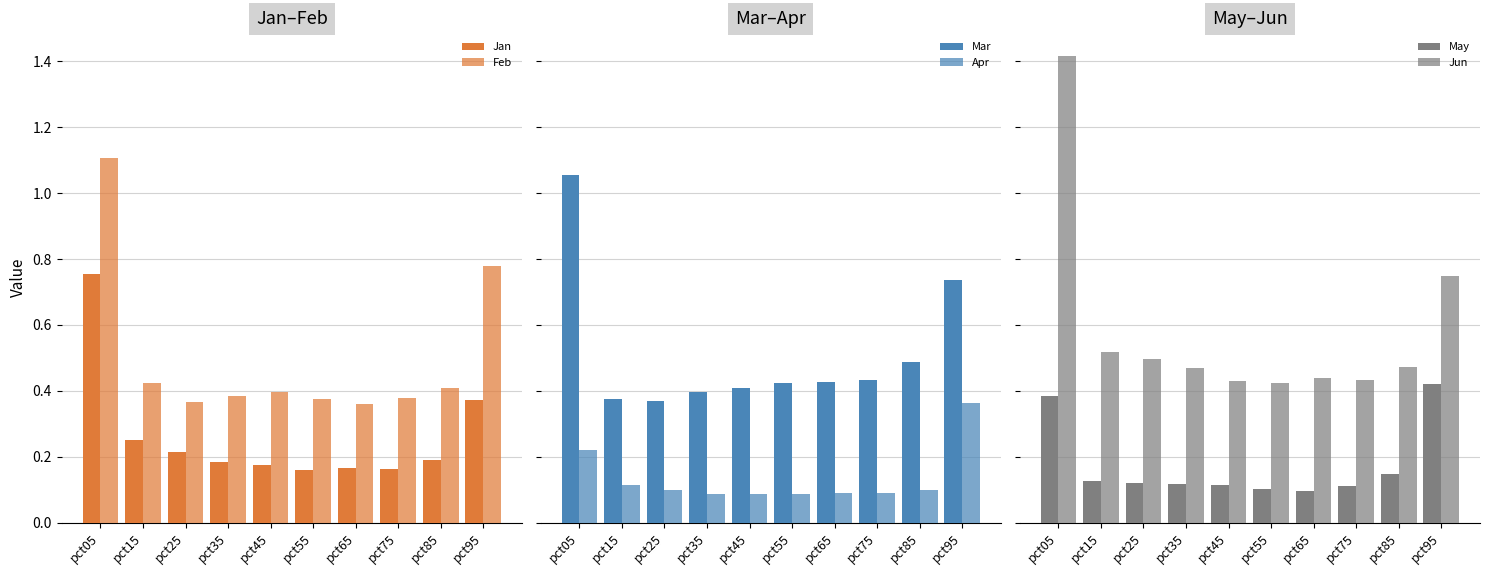

The value of Jan at pct25 is 0.1. True or false?

False